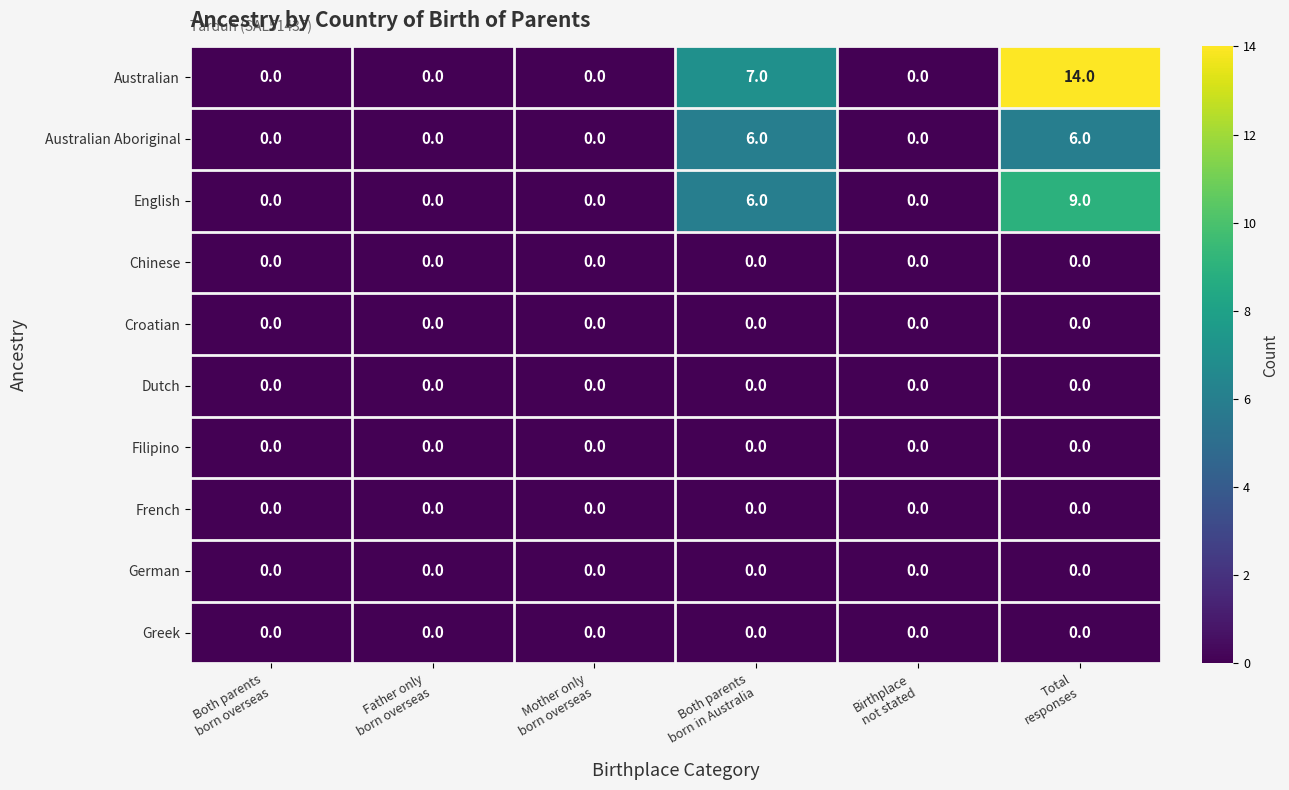

What is the greatest value displayed?

14